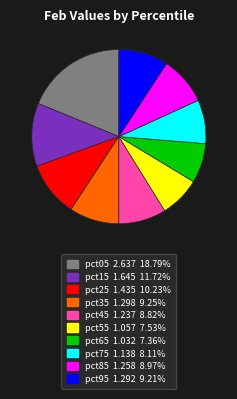

Do pct35 and pct75 together represent more than half of the pie?

No